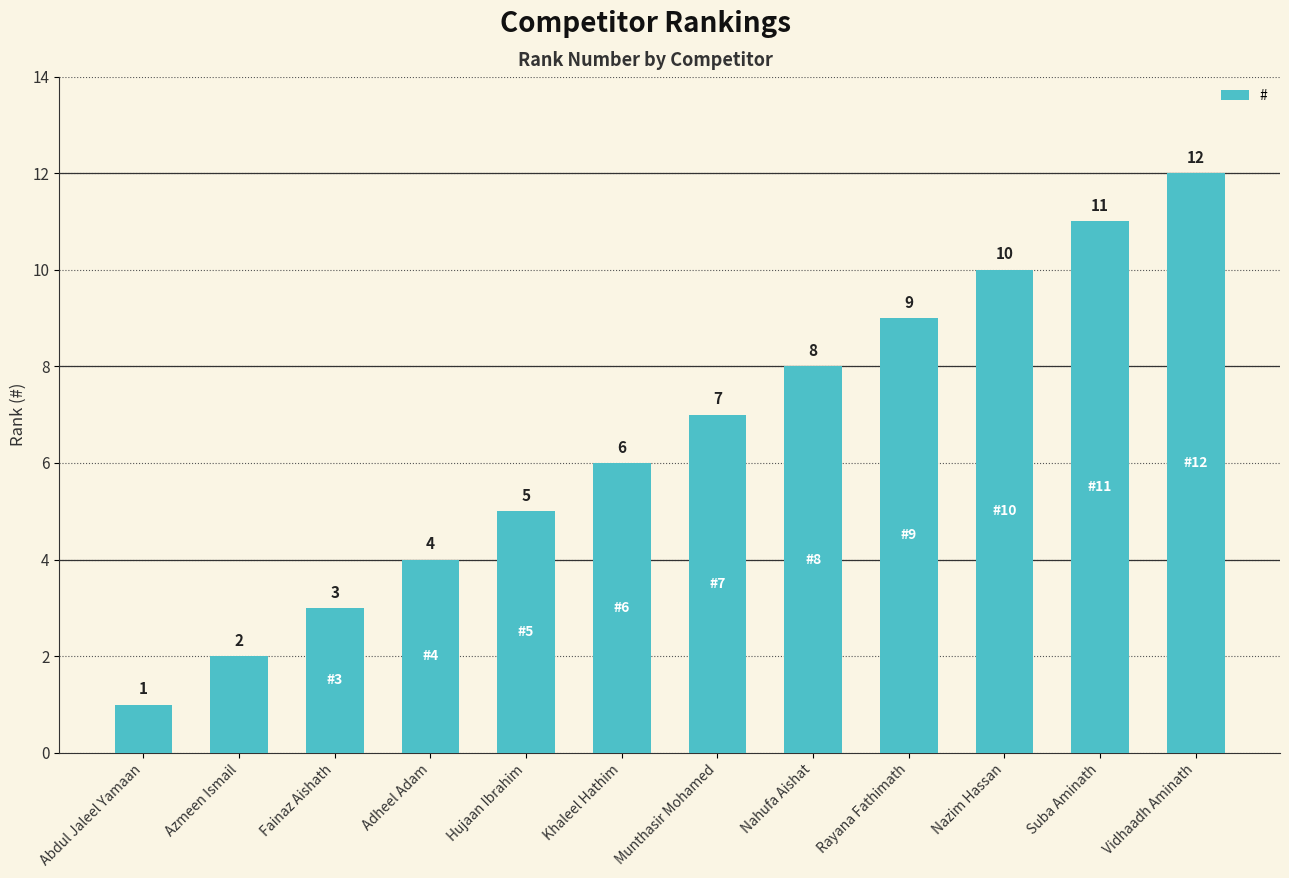

Reading left to right, list all the values displayed in this chart.

1	2	3	4	5	6	7	8	9	10	11	12